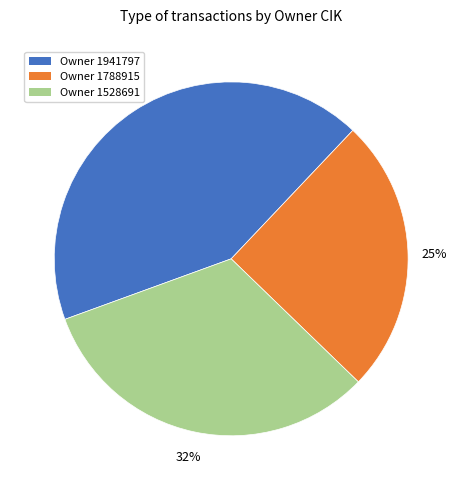

Is there any slice that represents more than half of the pie?

No